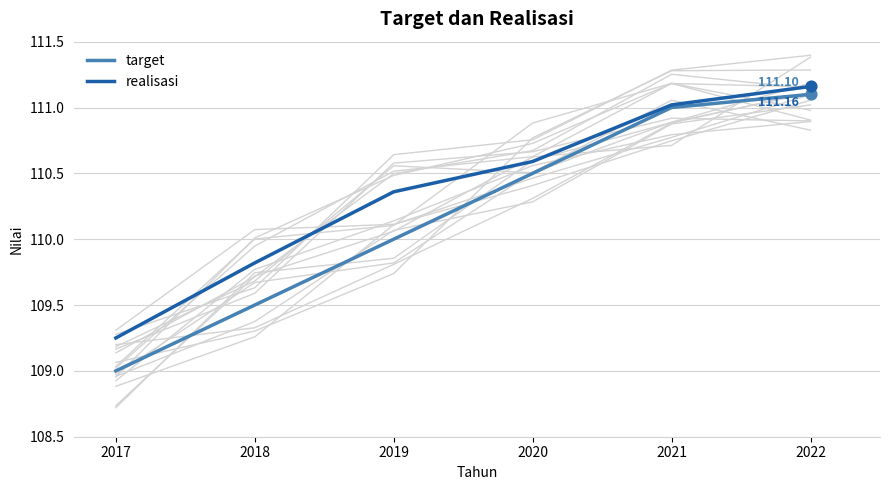

What are all the series names shown in the legend?

target, realisasi